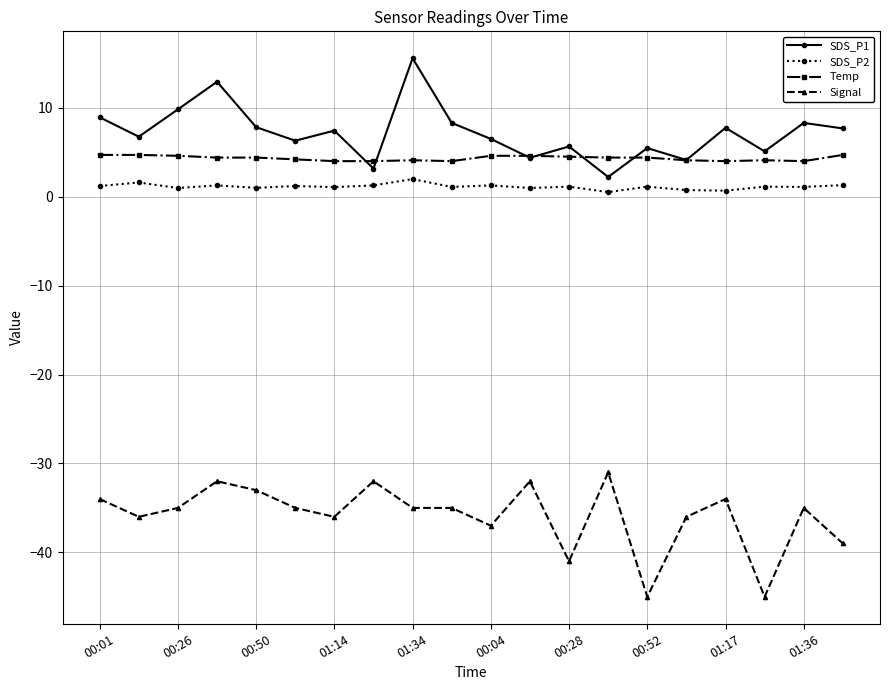

What is the greatest value displayed?

15.6